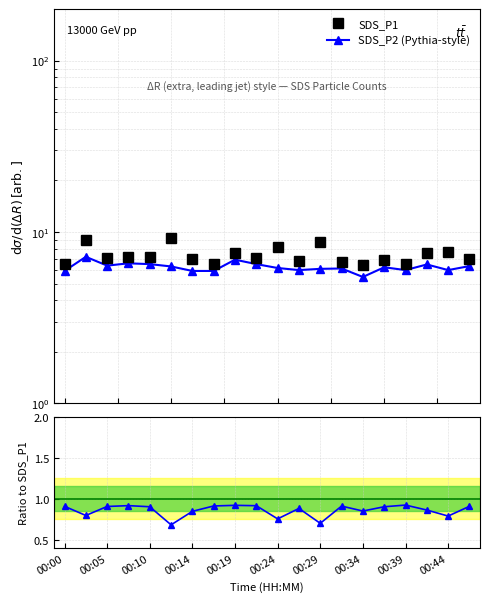

What is the sum of all SDS_P2 (Pythia-style) values?

125.0